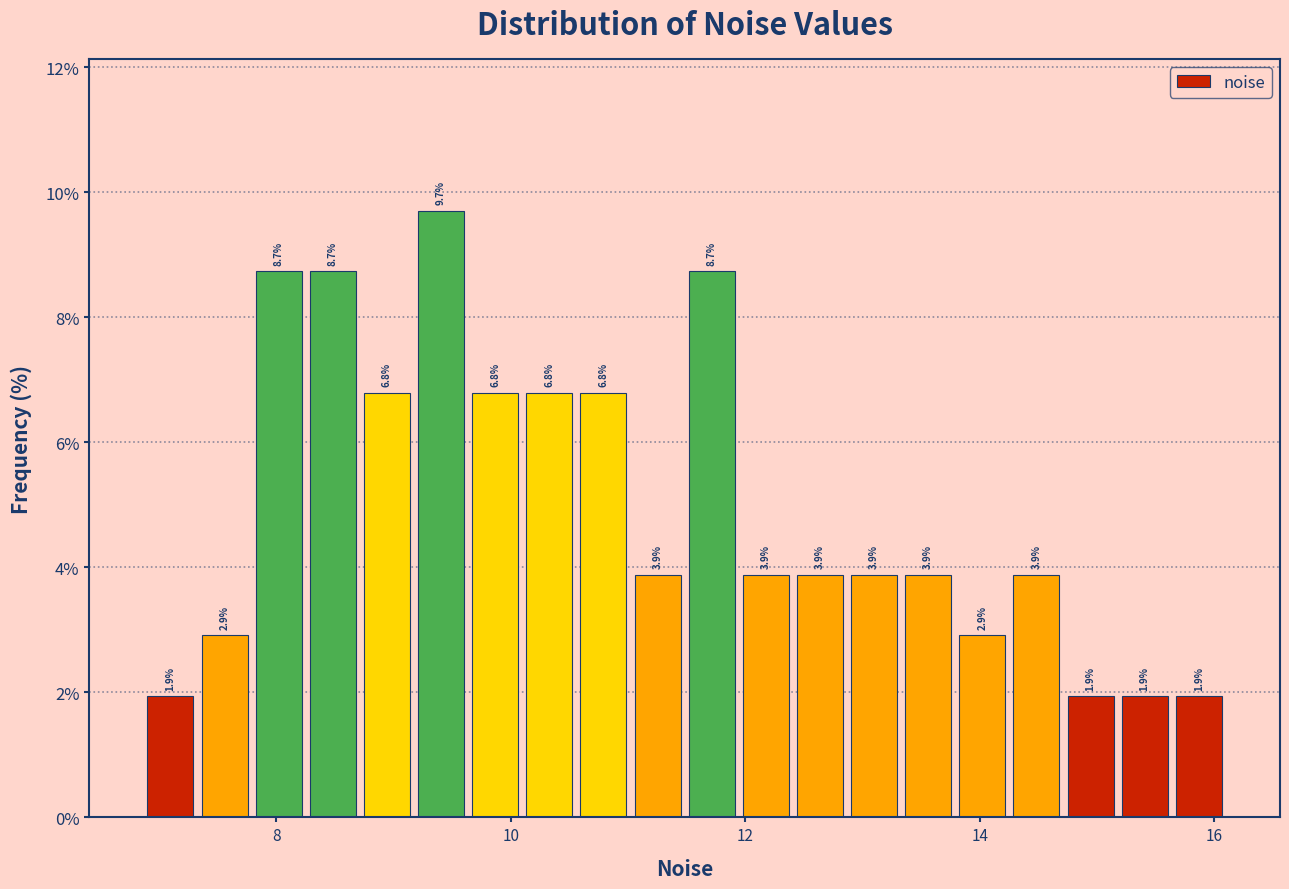

Around what value on the x-axis is the tallest bar? Give the approximate position of its centre, as read against the axis.

9.4